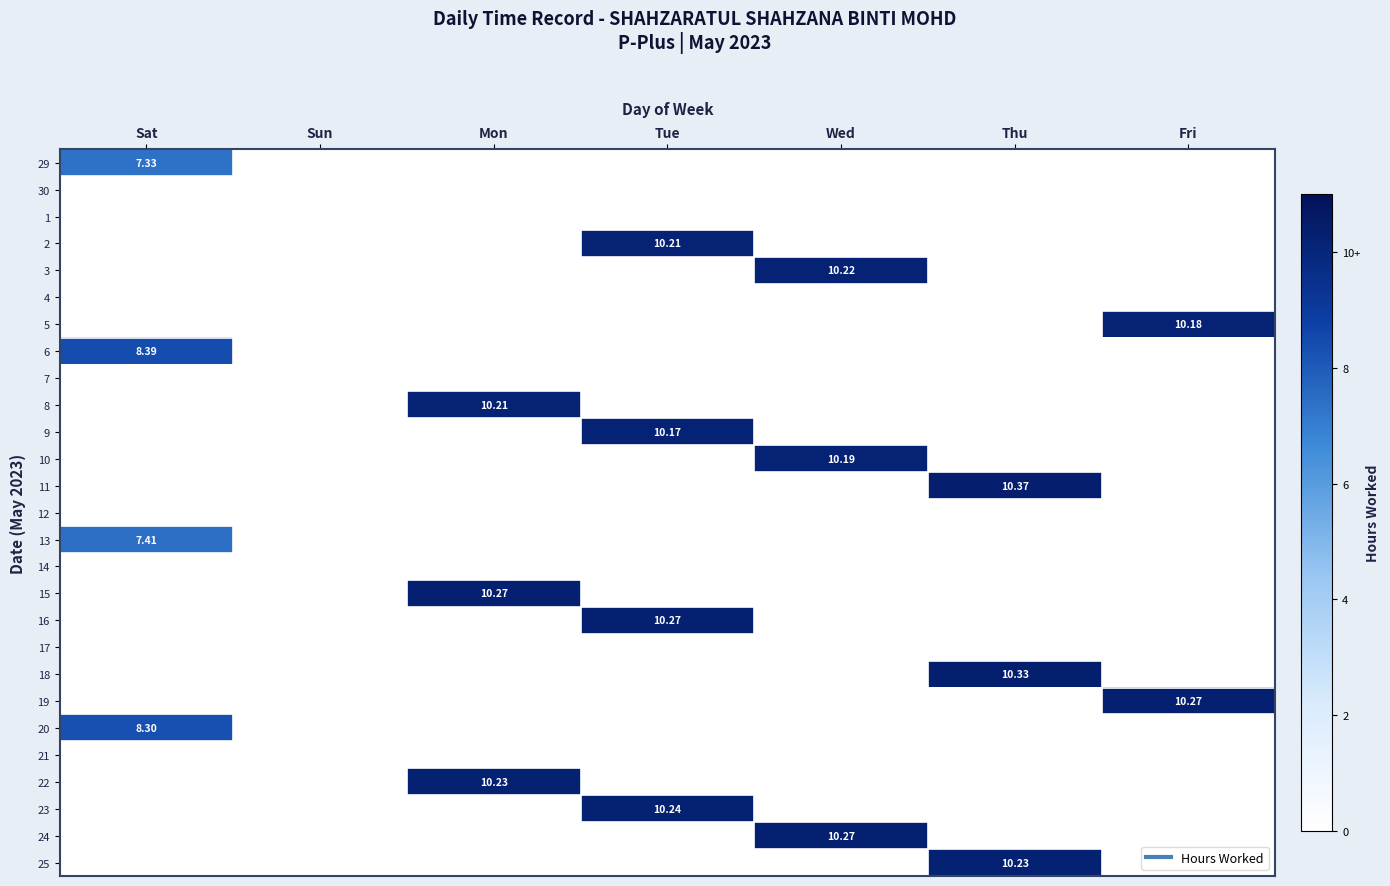

True or false: 11 has a value of 3.8 at Sun.

False